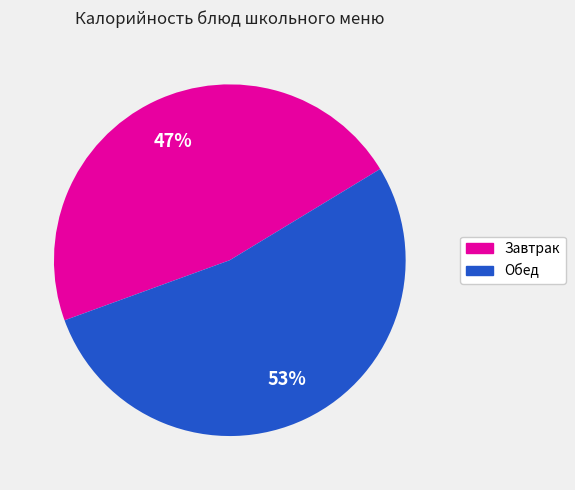

Does any single category account for the majority?

Yes